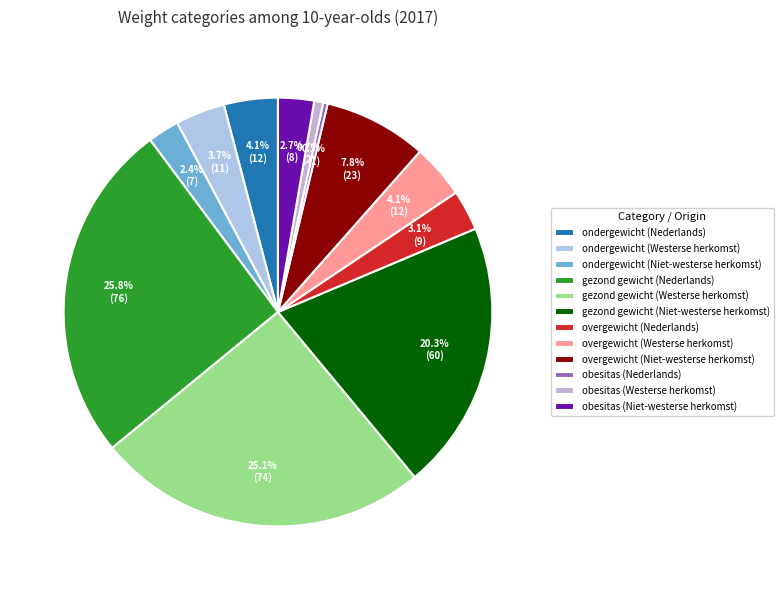

To the nearest percent, what portion does obesitas (Westerse herkomst) represent?

1%